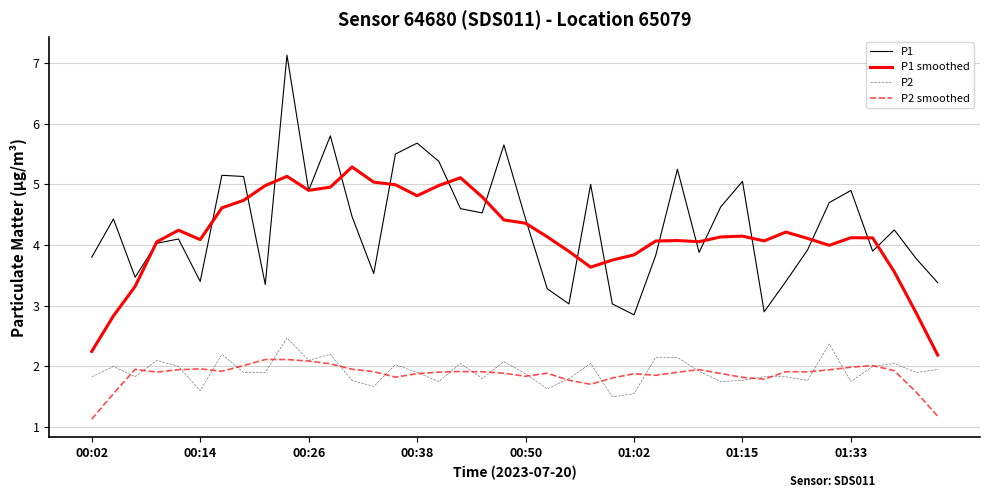

True or false: P1 and P2 intersect in this chart.

False